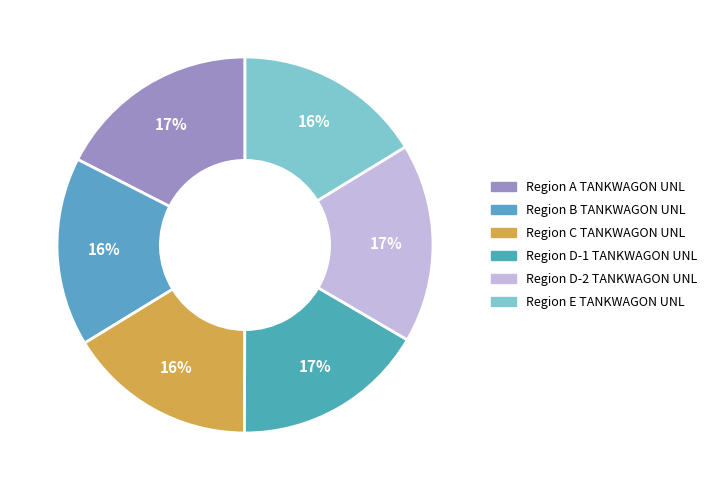

Count the number of slices in the pie.

6